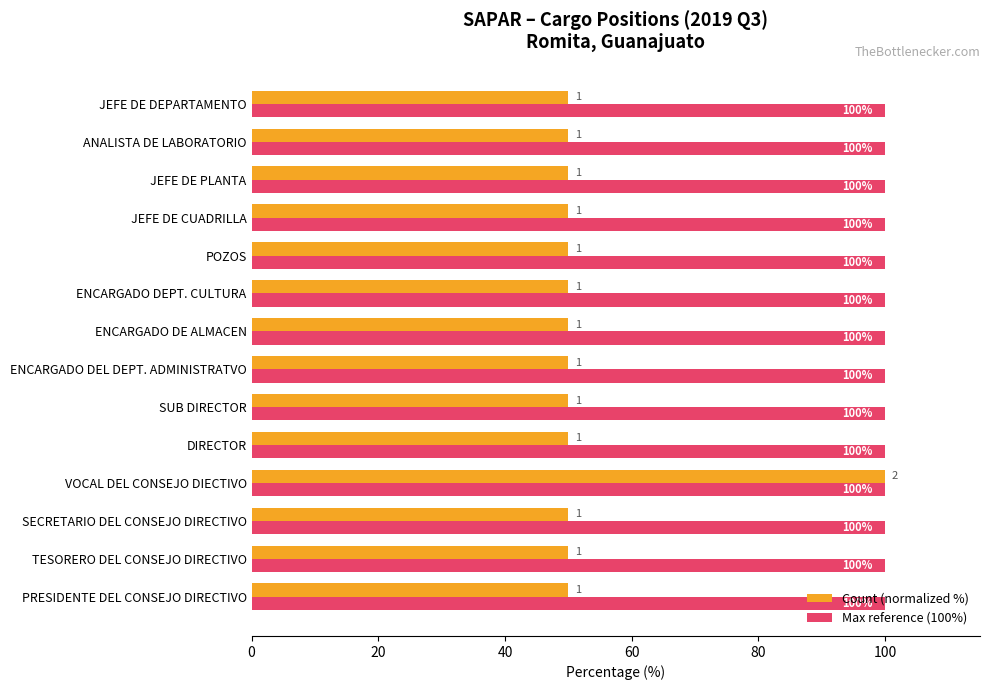

At which category is the sum across all series the highest?

VOCAL DEL CONSEJO DIECTIVO